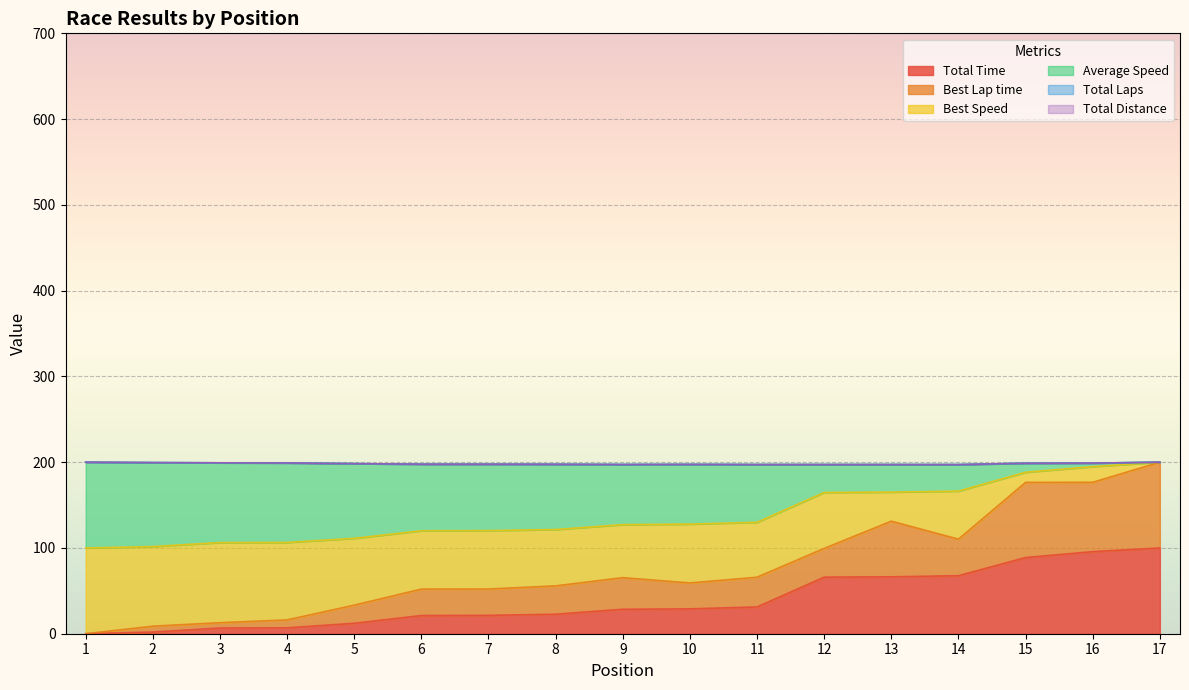

Between 1 and 17, which series saw the biggest shift?

Best Lap time